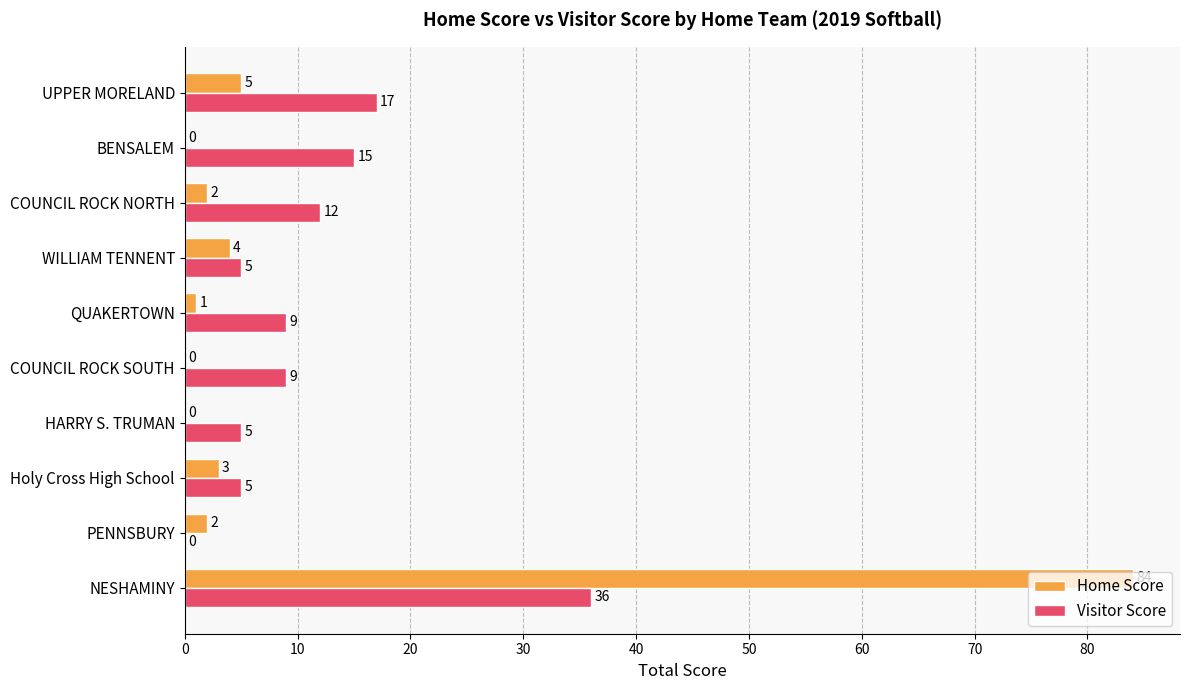

What are all the series names shown in the legend?

Home Score, Visitor Score